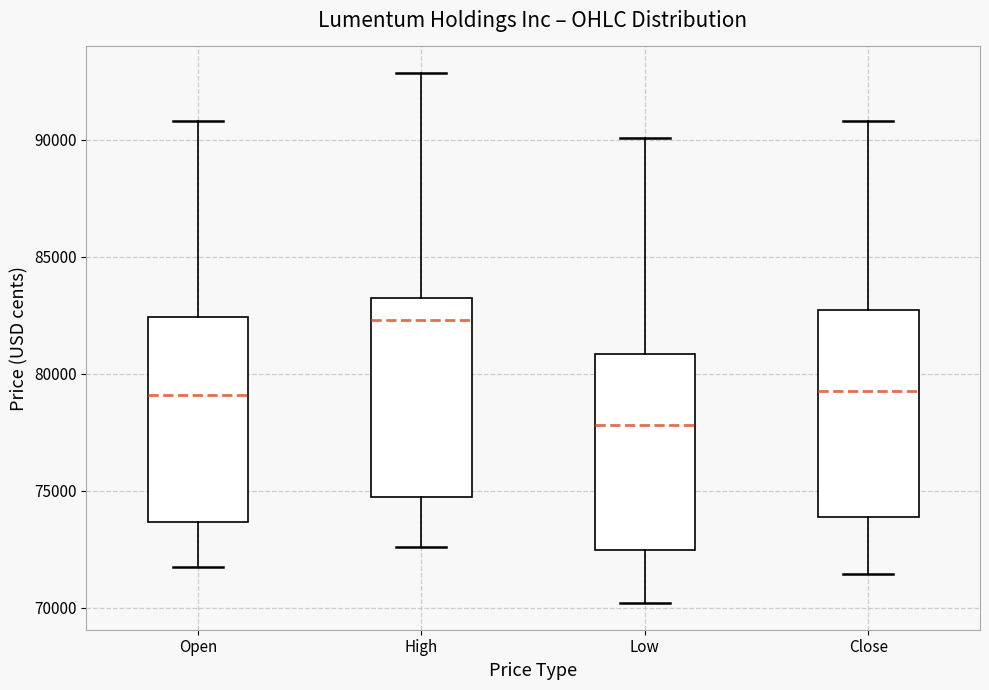

Where is the upper edge of the box for Close on the y-axis? The values are not printed on the chart, so give them approximately, as read against the axis.

82500